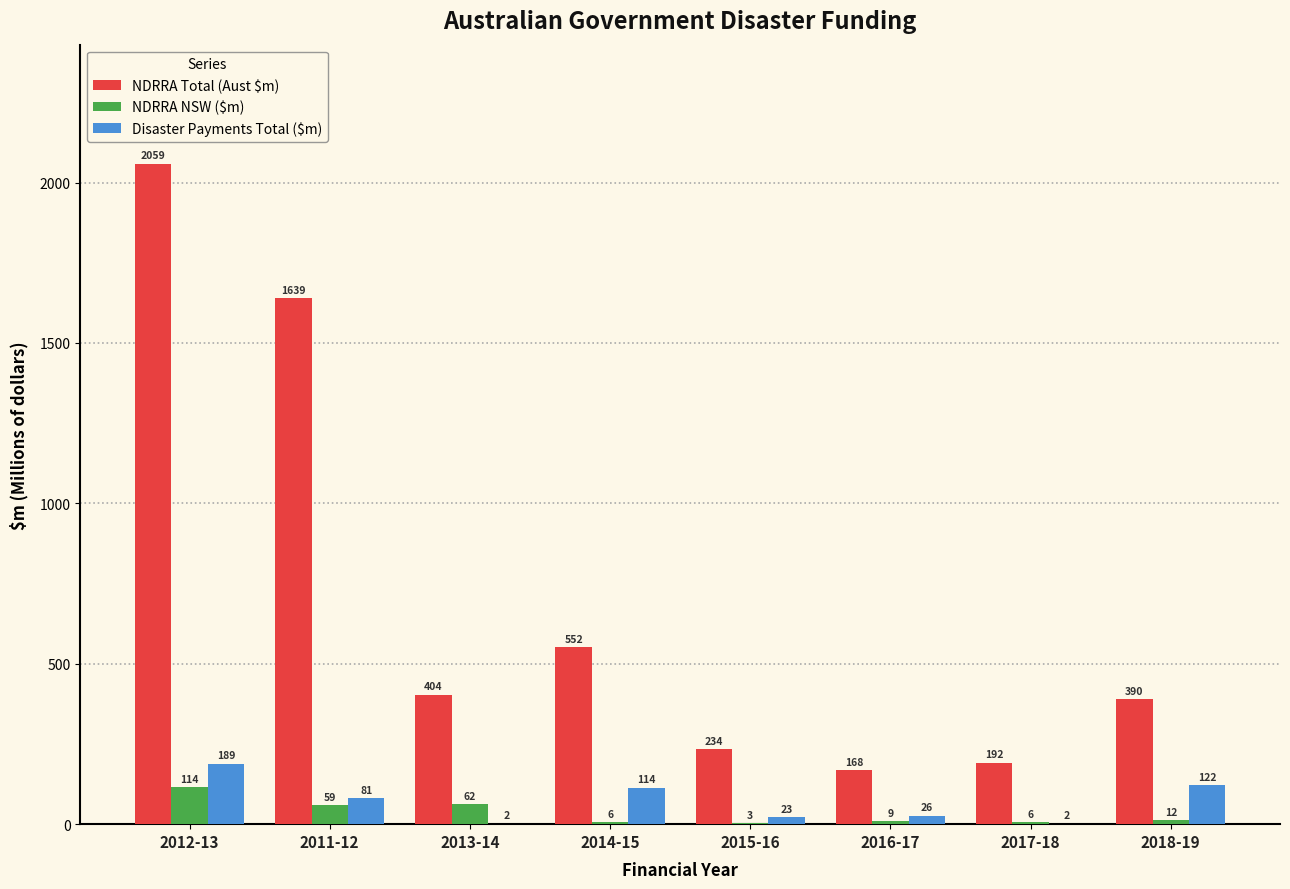

What value does the Disaster Payments Total ($m) series have at 2018-19?

121.7